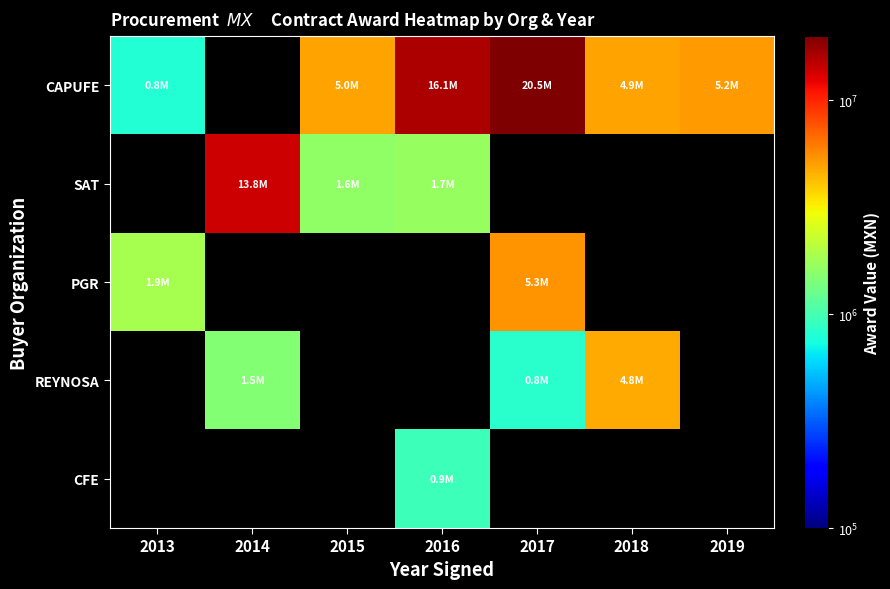

At which label does SAT first exceed 13784363?

2014